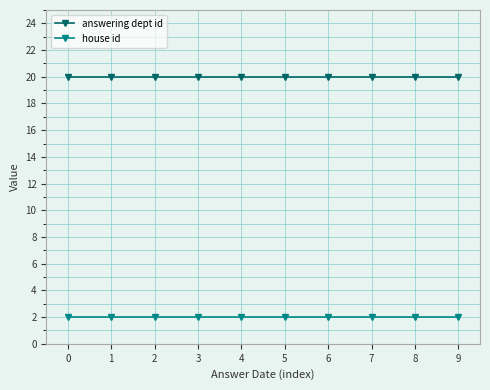

True or false: house id and answering dept id cross at least once.

False